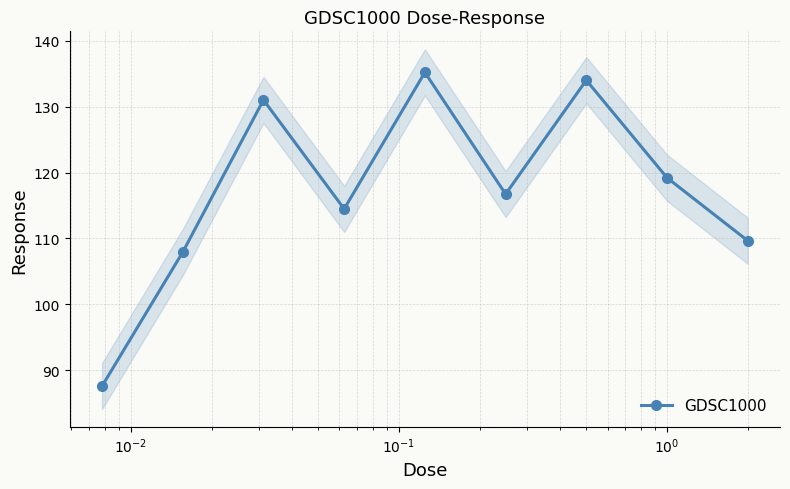

What is the value of the GDSC1000 point at the 1st from the left?

87.6